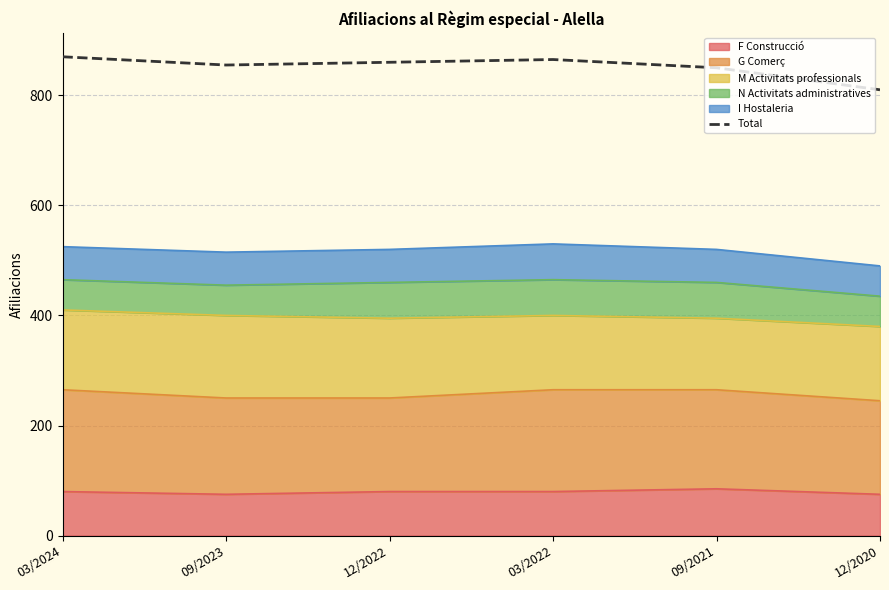

Rank the categories by value from lowest to highest.

12/2020, 09/2021, 09/2023, 12/2022, 03/2022, 03/2024